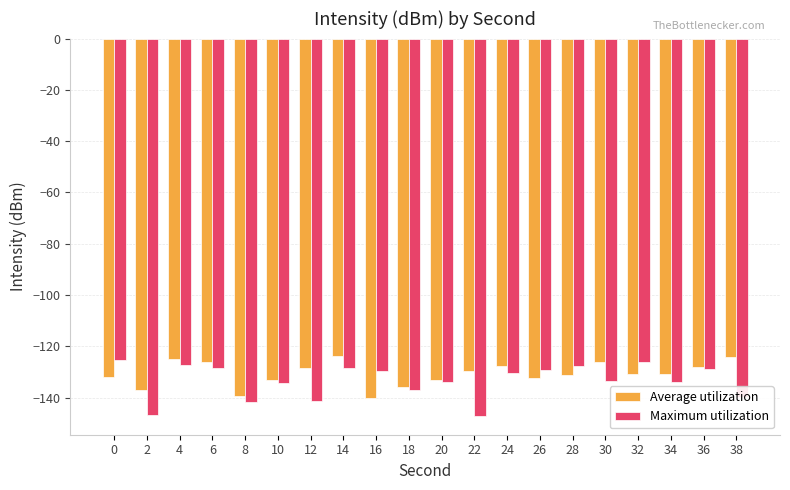

What is the difference between the highest and lowest values at 8?

2.6